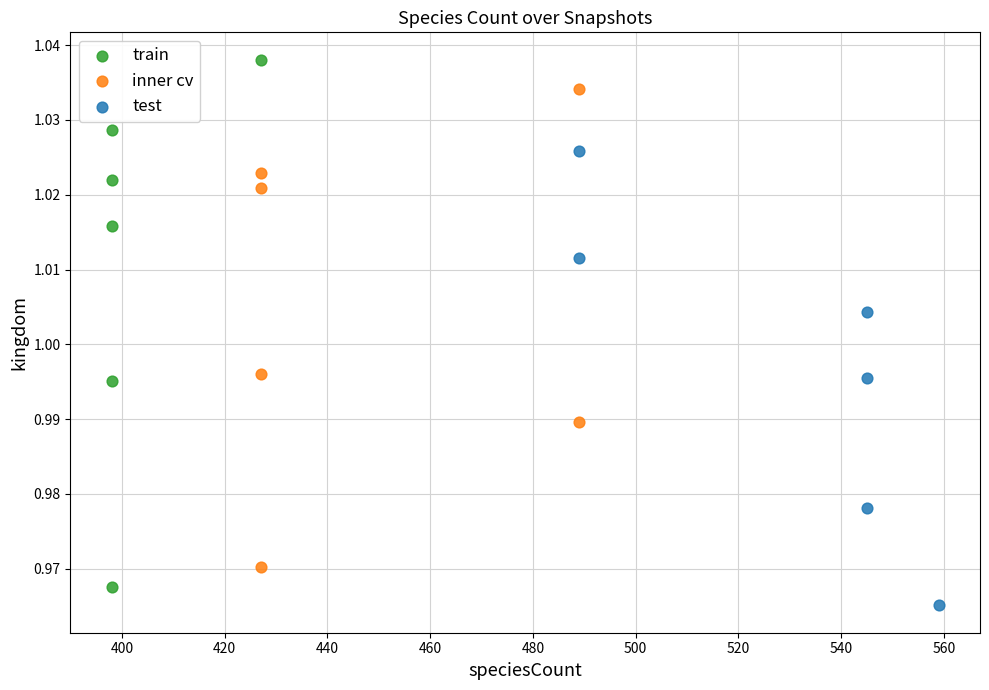

Which series reaches the minimum Y coordinate?

test